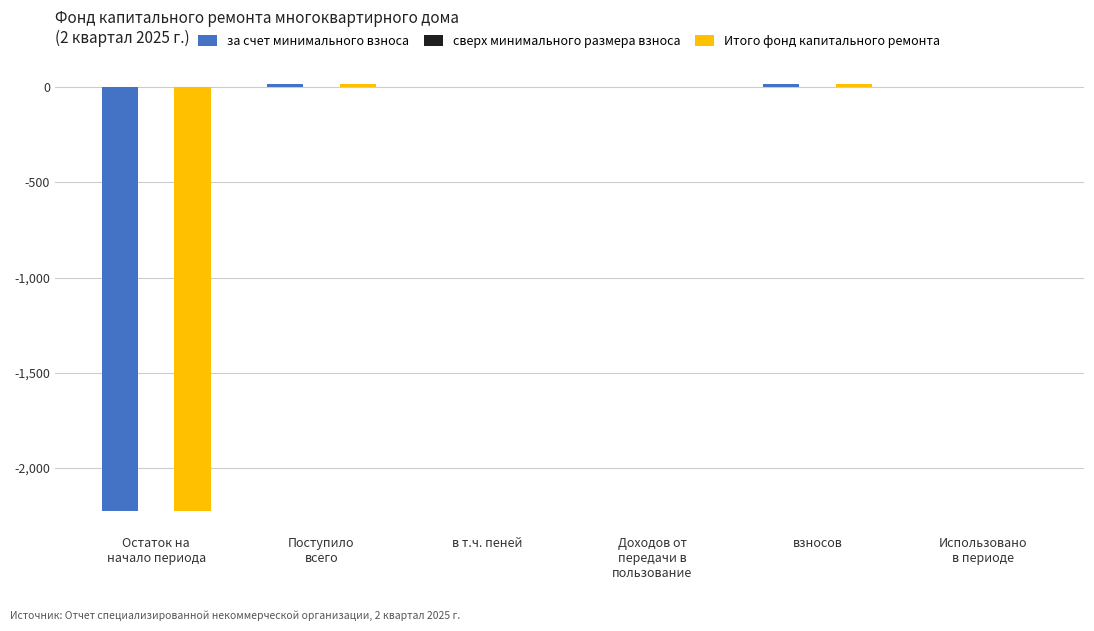

How many categories are shown in the chart?

6